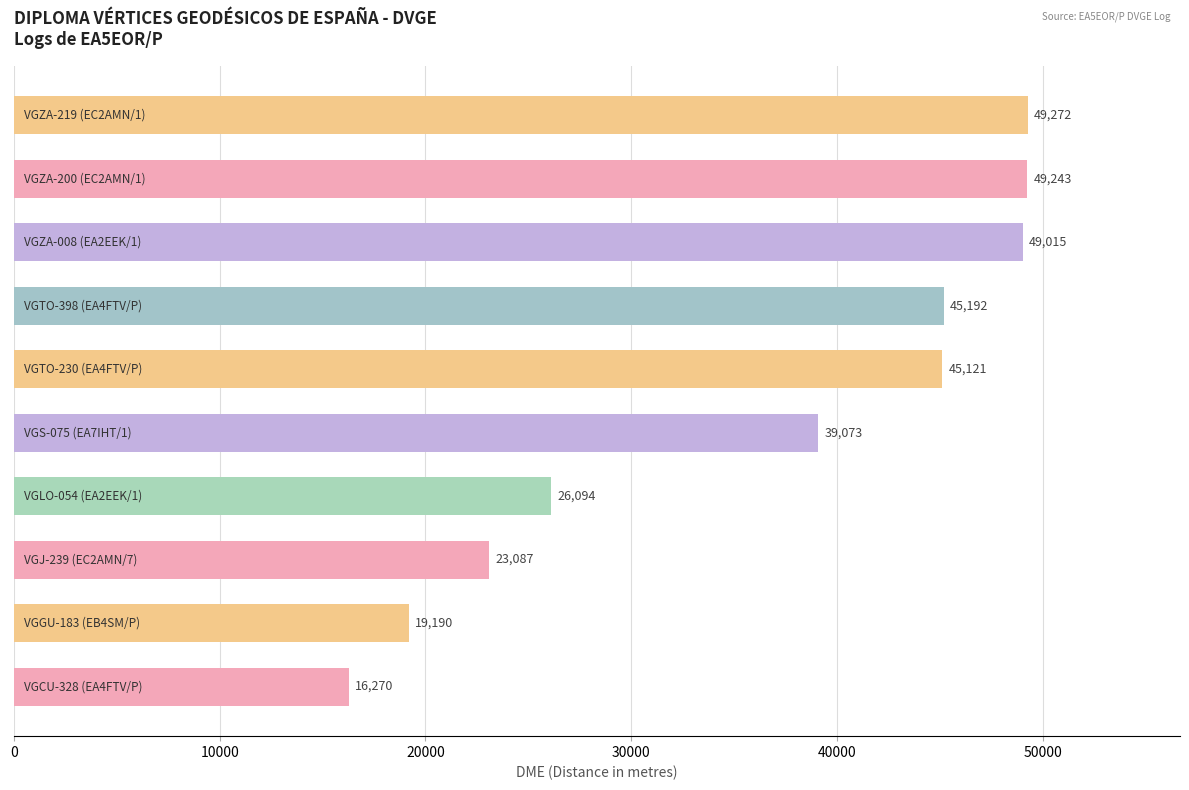

What is the average value?

36156